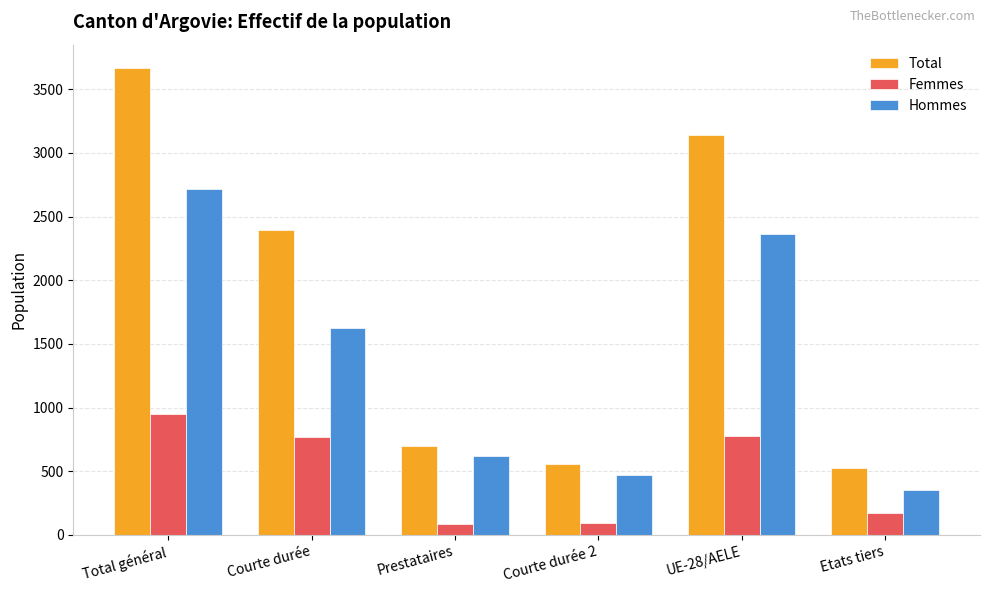

At which category is the sum across all series the highest?

Total général